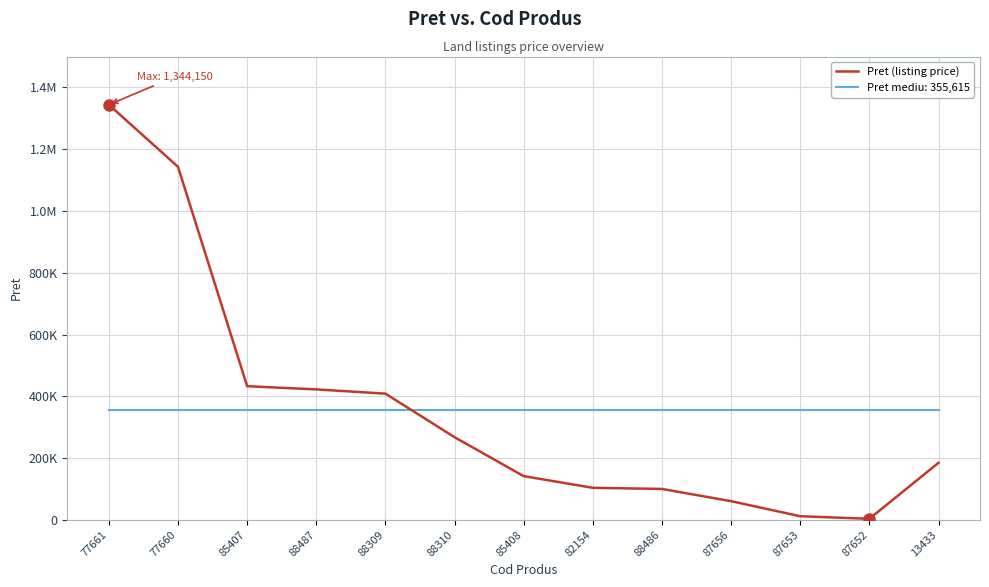

What are all the series names shown in the legend?

Pret (listing price), Pret mediu: 355,615